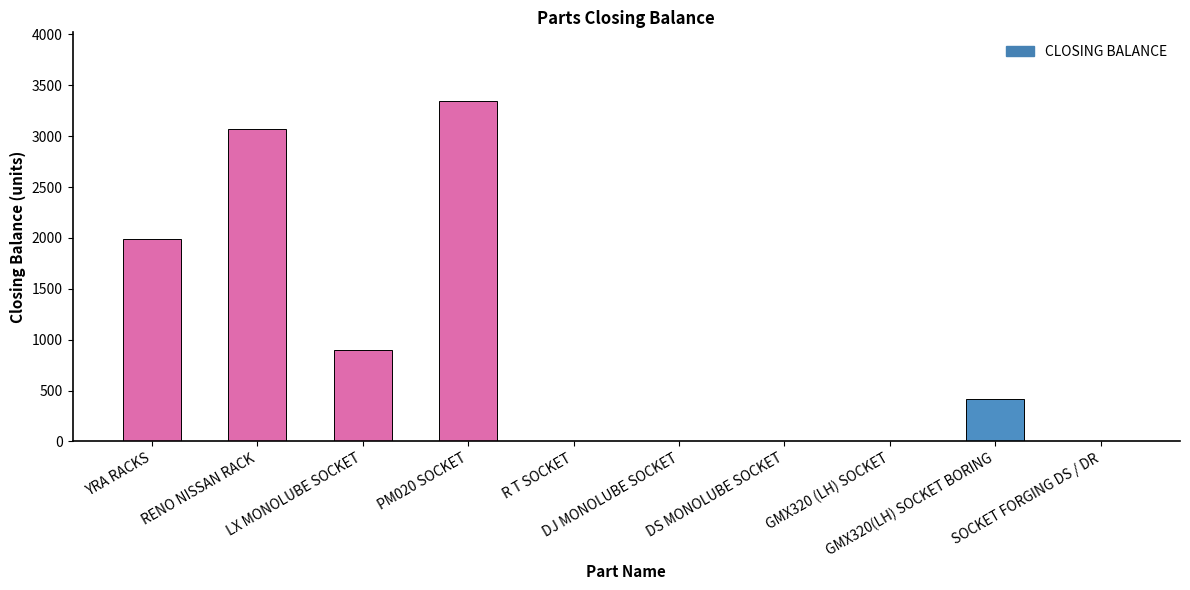

Read the value at GMX320(LH) SOCKET BORING, to the nearest 50.

400